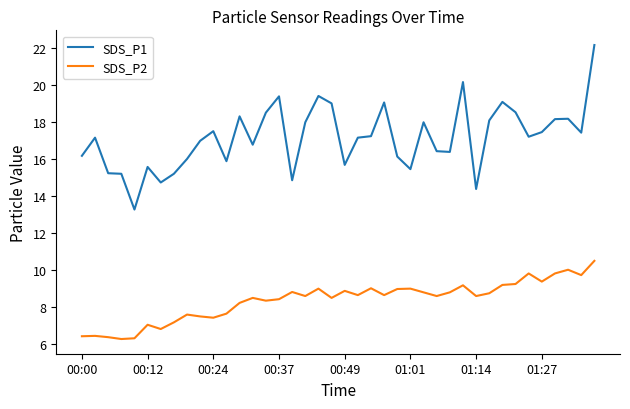

What is the maximum value for SDS_P2?

10.5